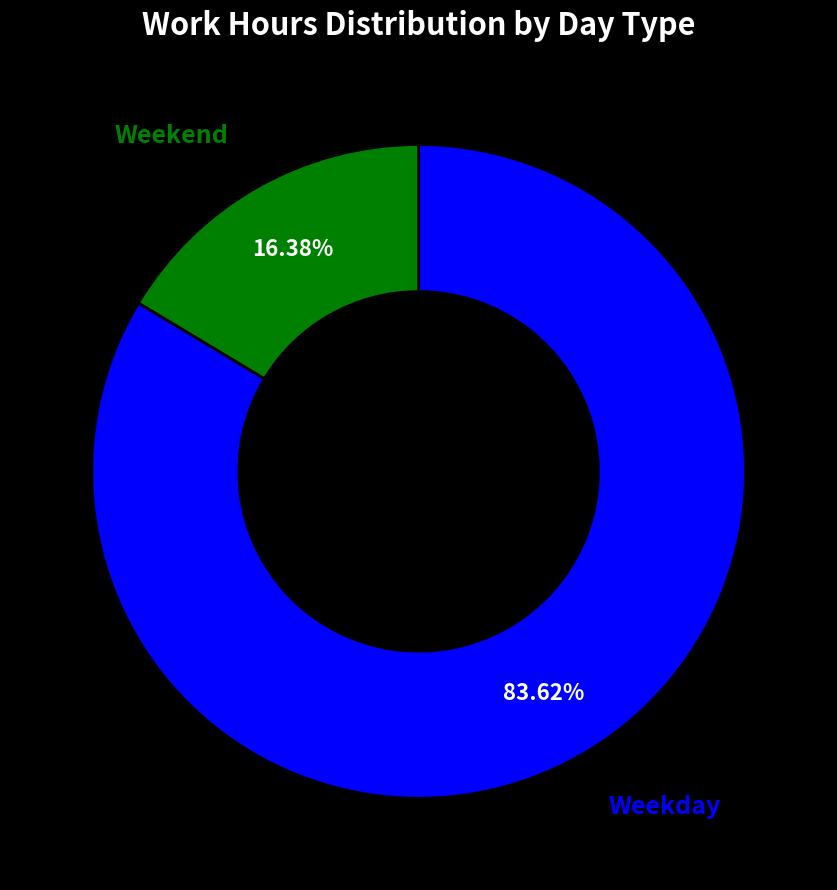

Do Weekend and Weekday together represent more than half of the pie?

Yes